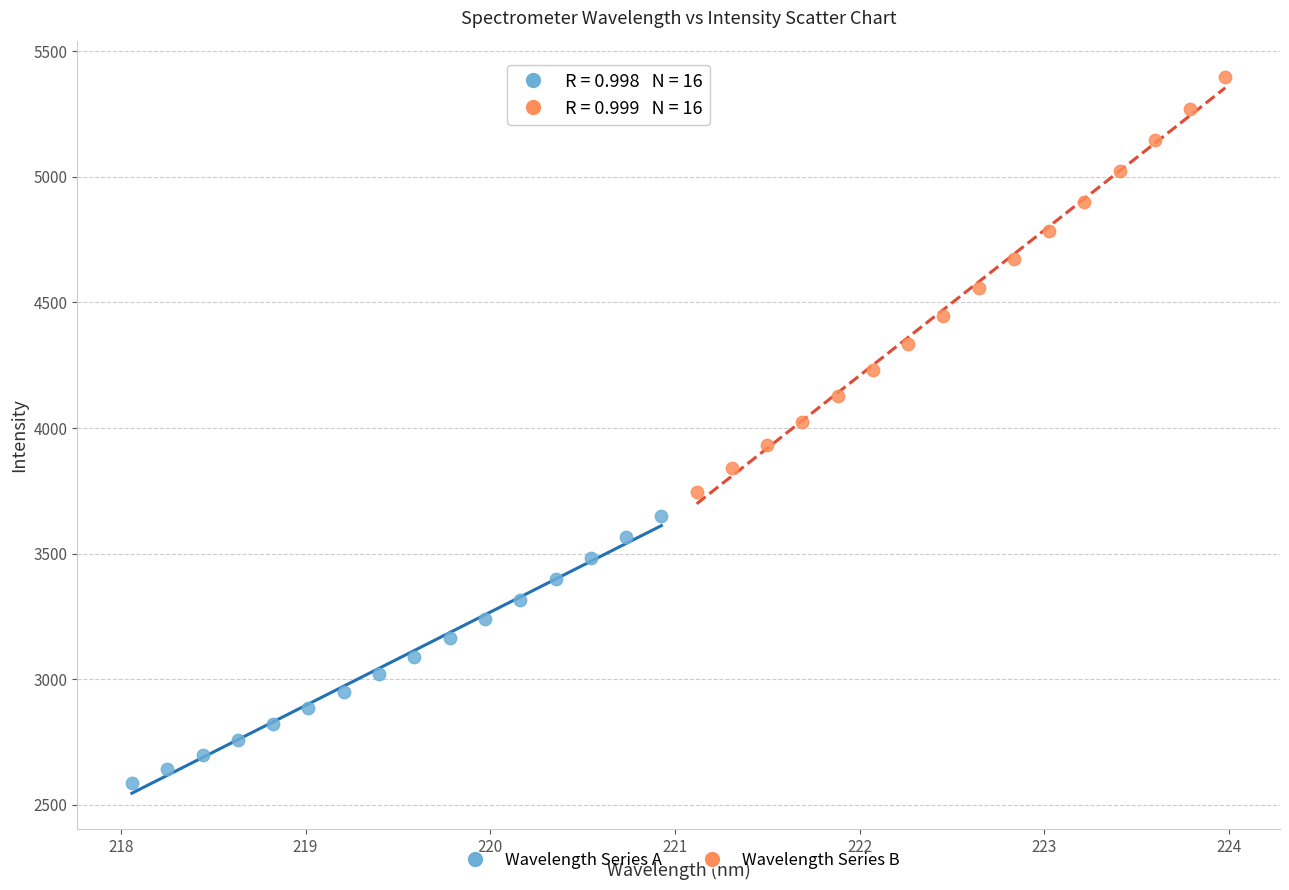

Which series has the largest Y range (max minus min)?

Wavelength Series B